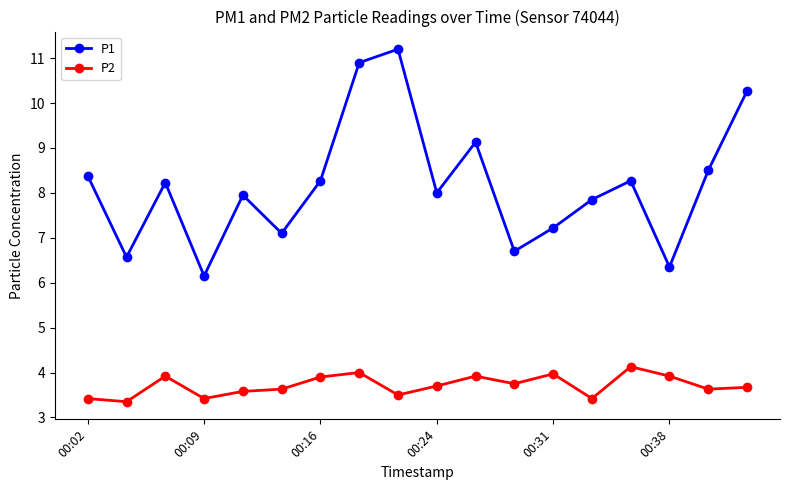

Count the number of data series in this chart.

2